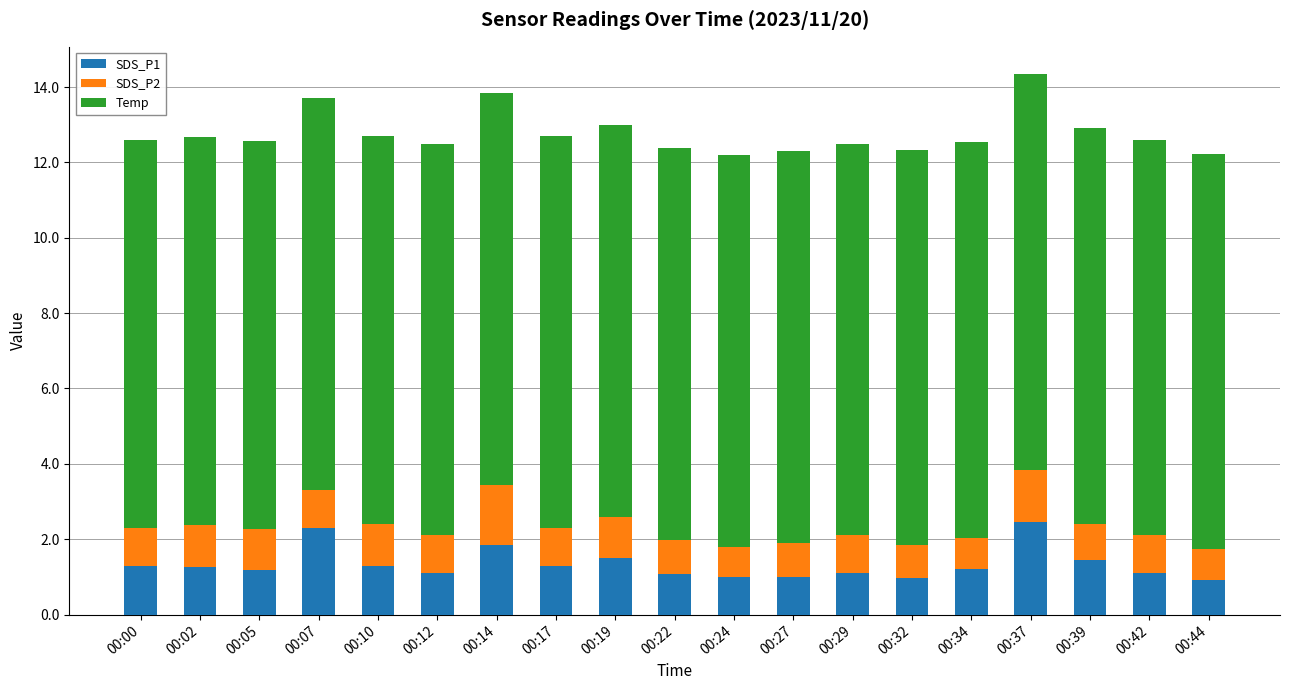

What is the lowest value of the SDS_P1 series?

0.9